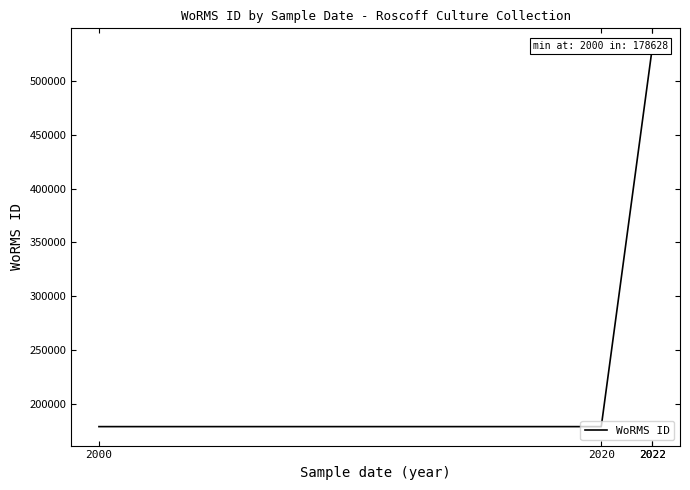

The chart shows a value of 531445 at 2022. True or false?

True